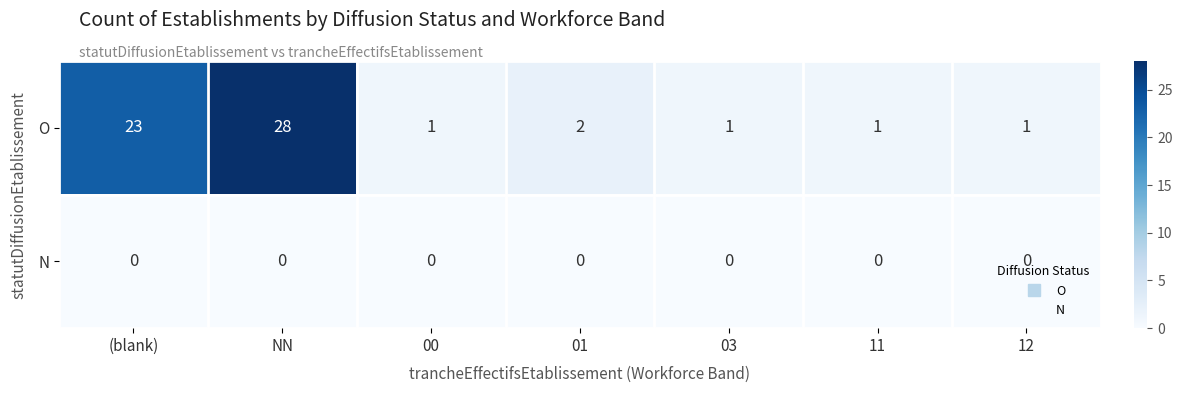

Which series has the largest total across all categories?

O